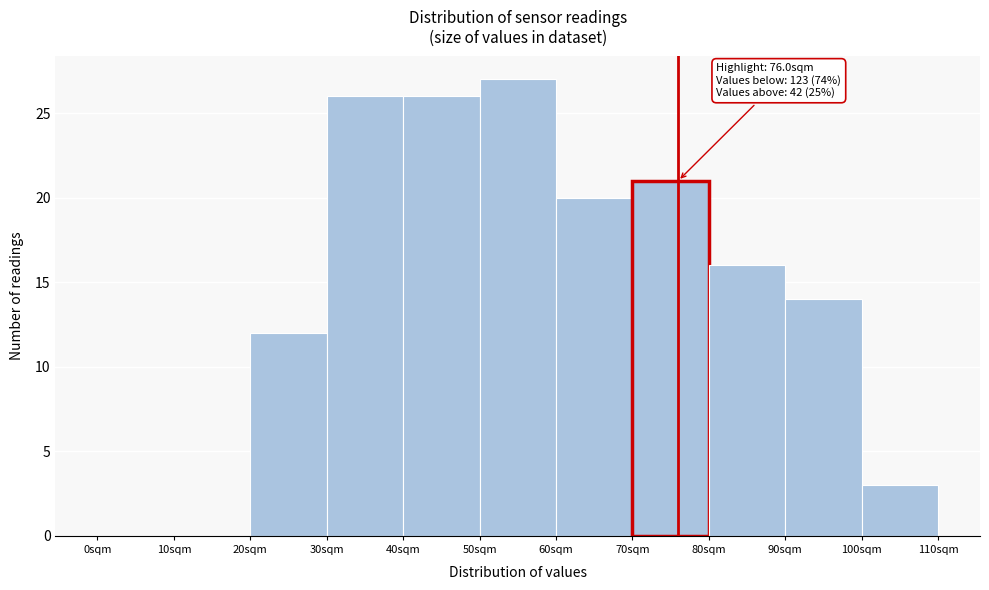

Which range on the x-axis has the tallest bar?

50 to 60